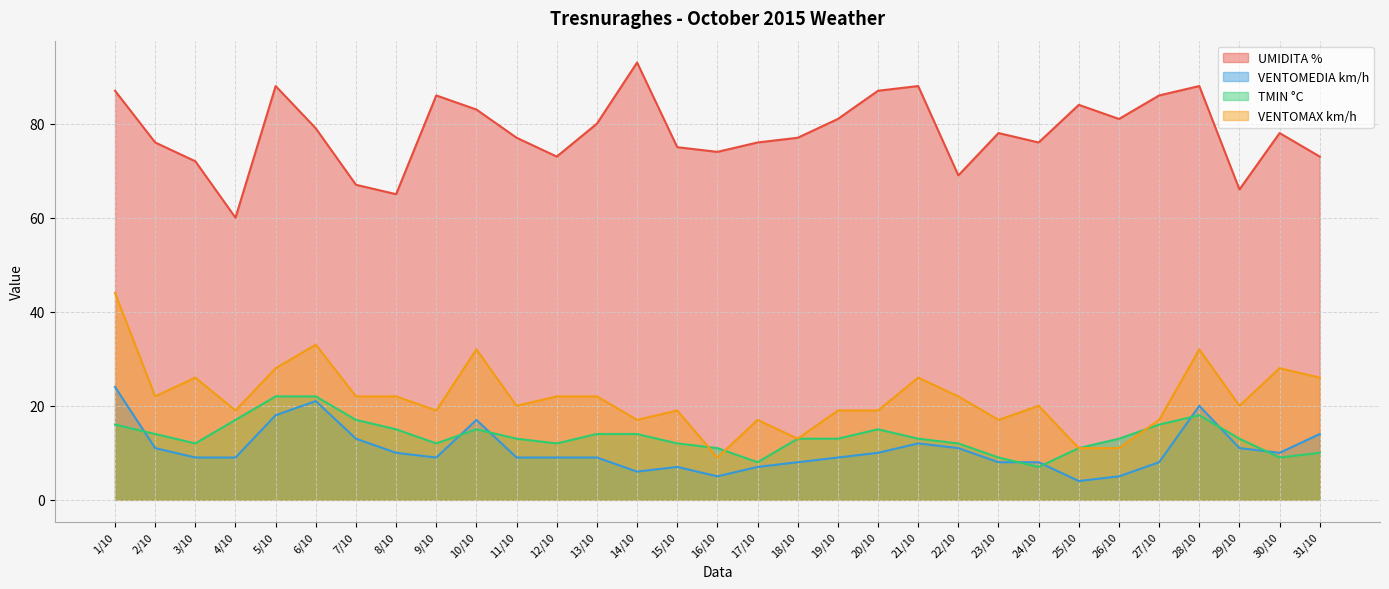

How many interior local peaks does the UMIDITA % series have?

8